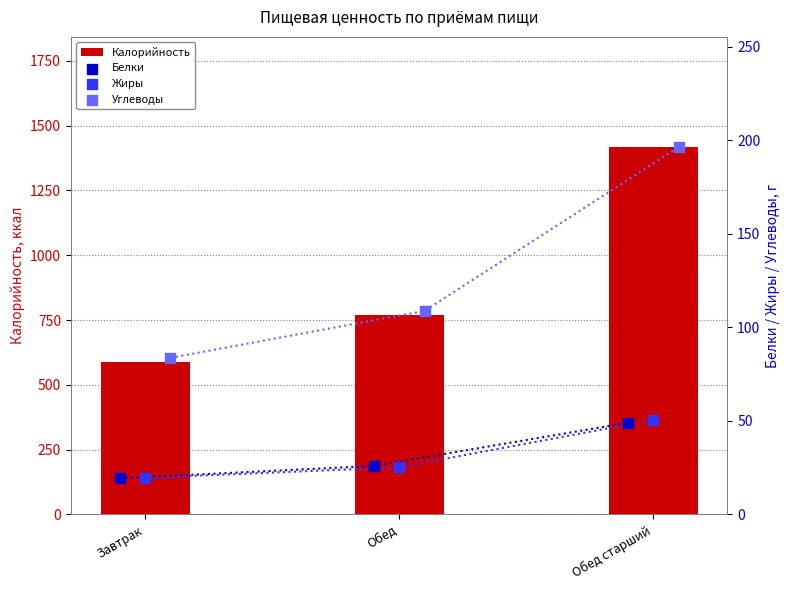

Which series has the largest Y range (max minus min)?

Калорийность